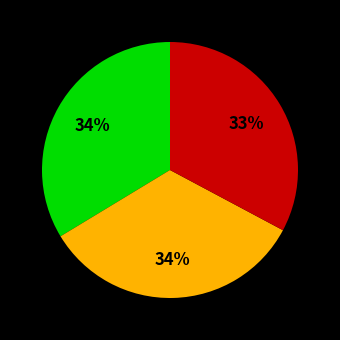

To the nearest percent, what is the difference between the largest and smallest slice percentages?

1%